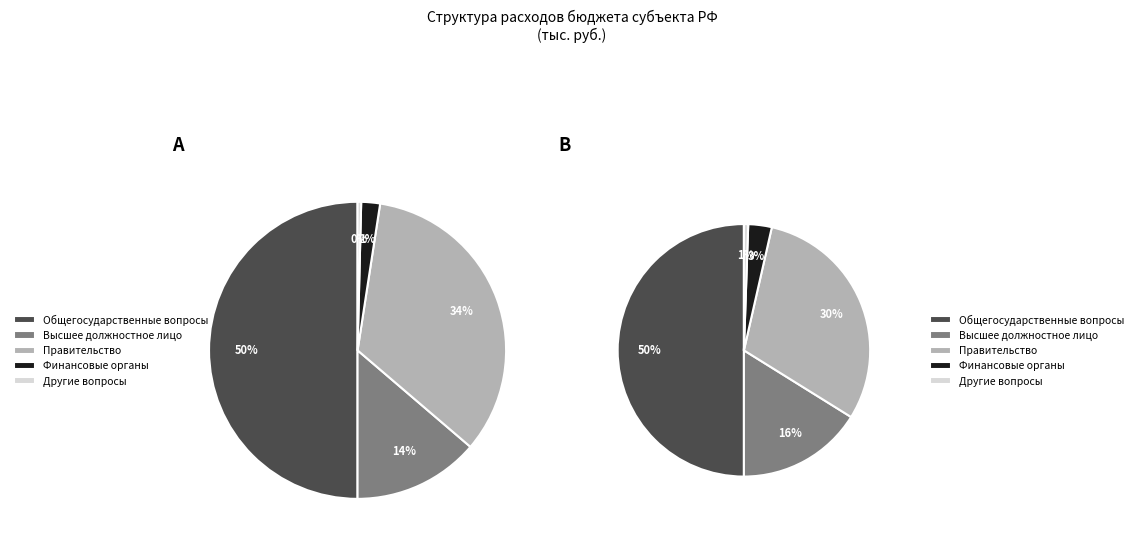

How many segments does this pie chart have?

5